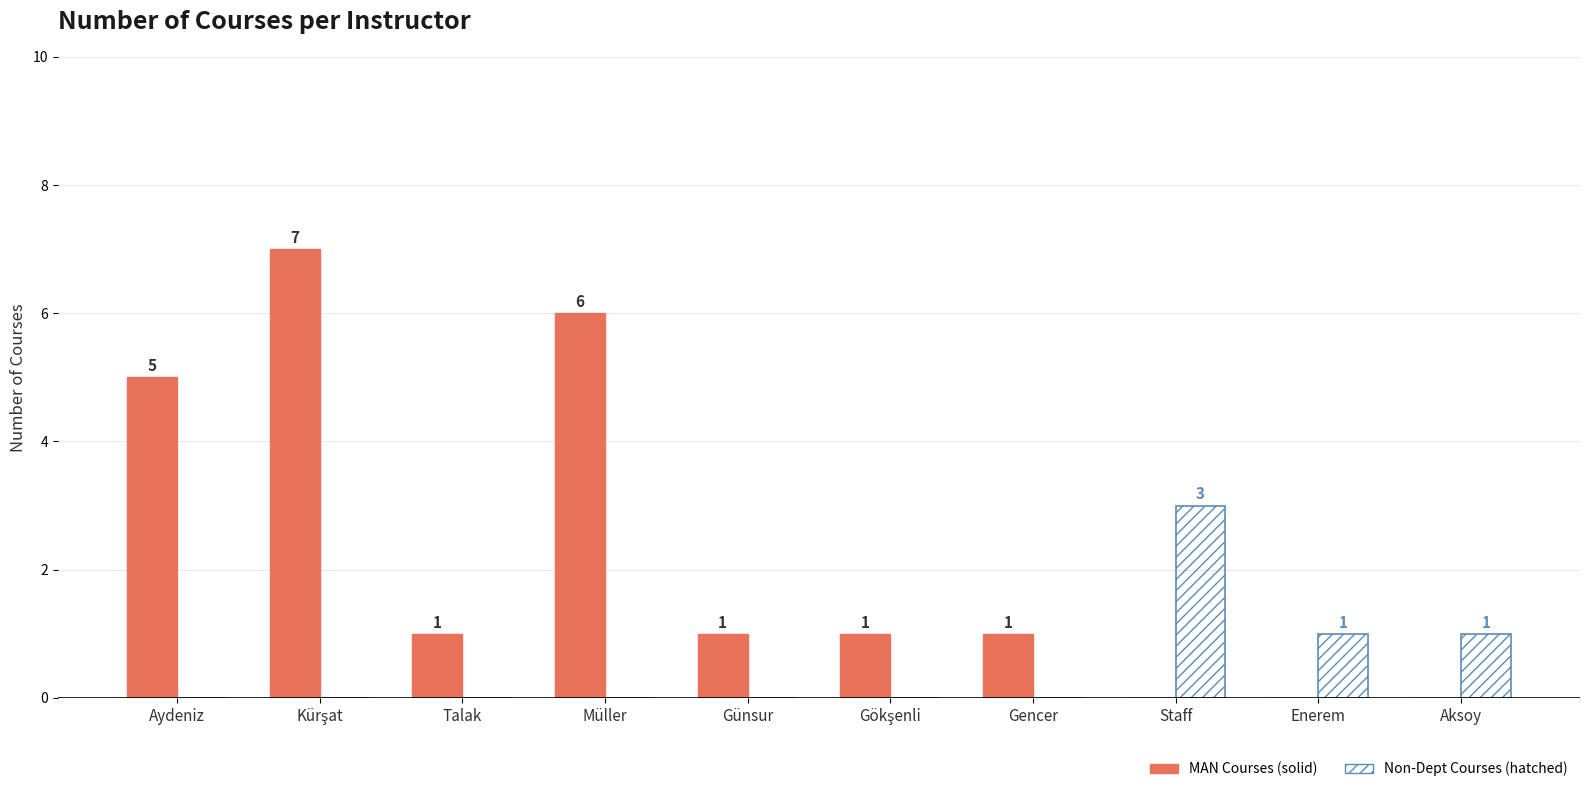

What is the total value across all series at Aydeniz?

5